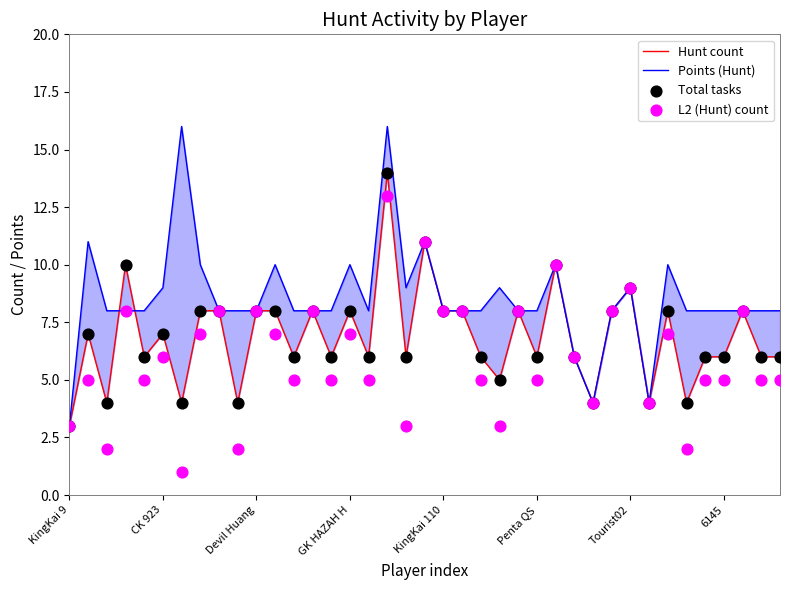

At which category is the sum across all series the highest?

17